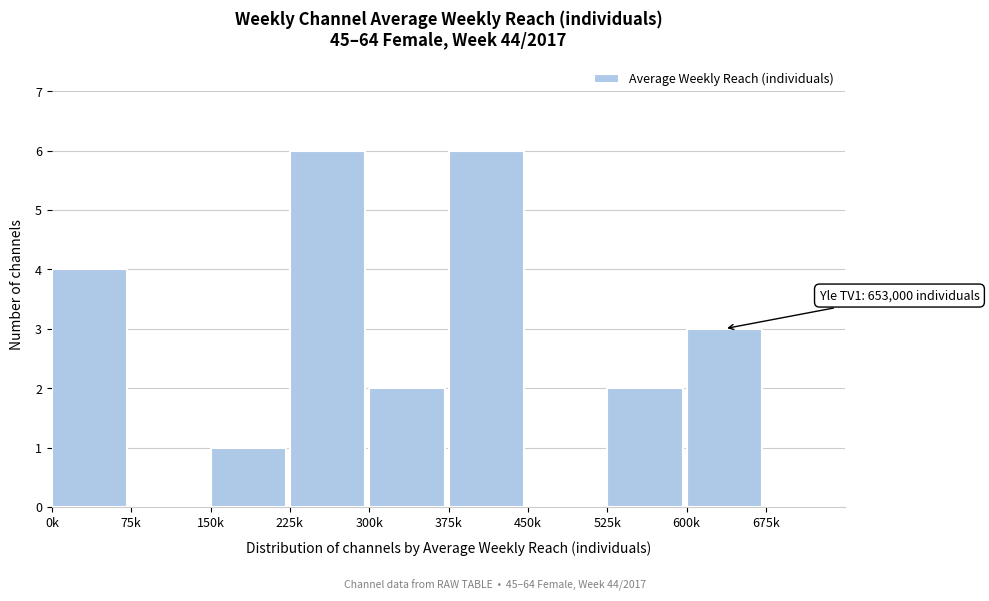

Reading left to right, extract all data points from this chart.

0k=4	75k=0	150k=1	225k=6	300k=2	375k=6	450k=0	525k=2	600k=3	675k=0